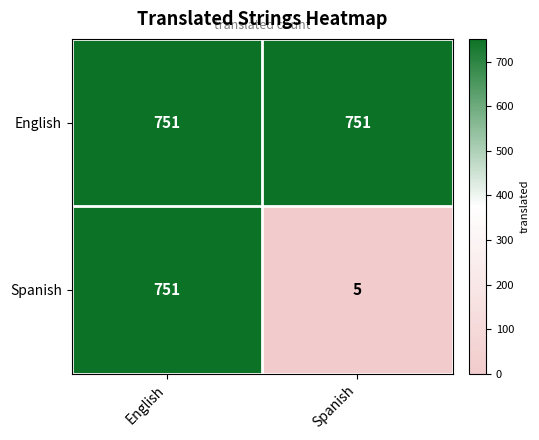

Rank the series at Spanish from highest to lowest value.

English, Spanish